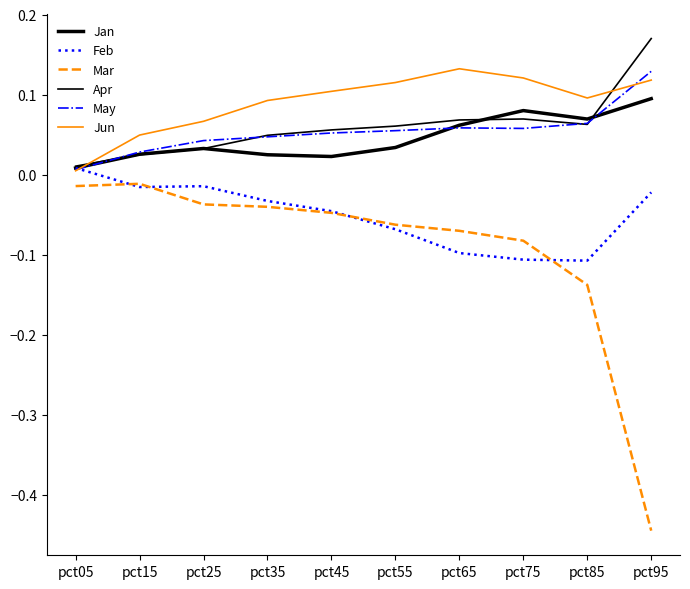

How many lines are shown in the chart?

6